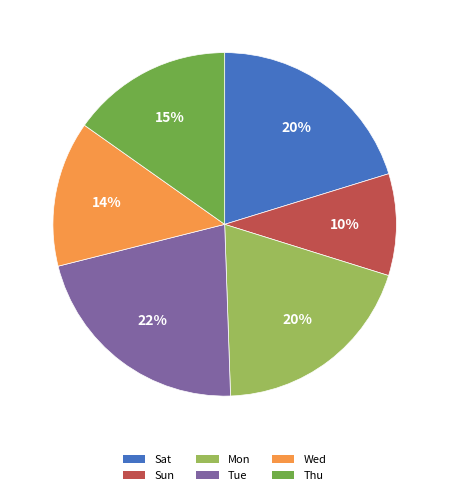

Combined, do Wed and Thu account for over 50%?

No